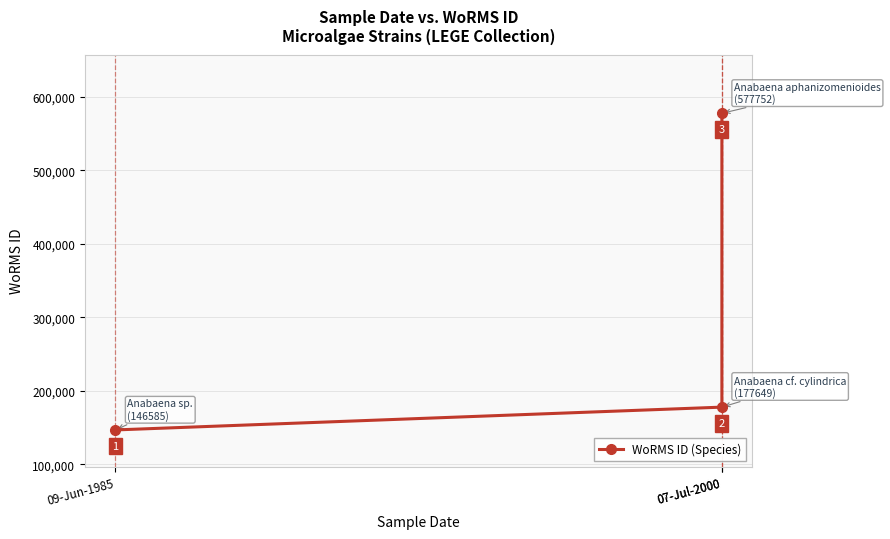

How many distinct data groups are displayed?

1